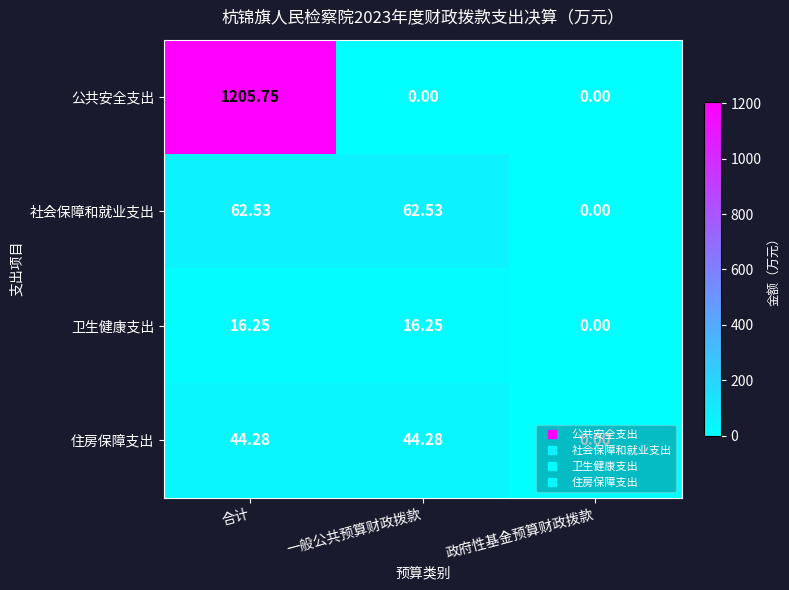

Which series has the largest range (max minus min)?

公共安全支出